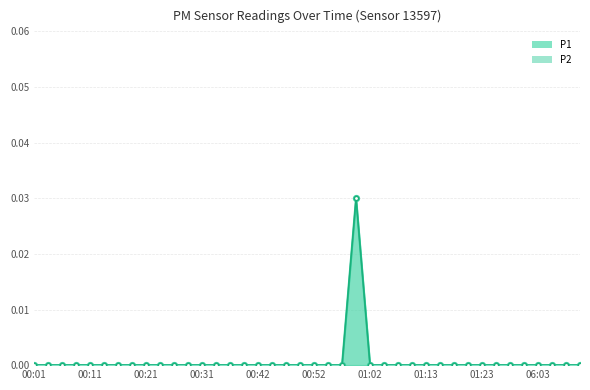

The P2 series shows 0.0 at 17. True or false?

True